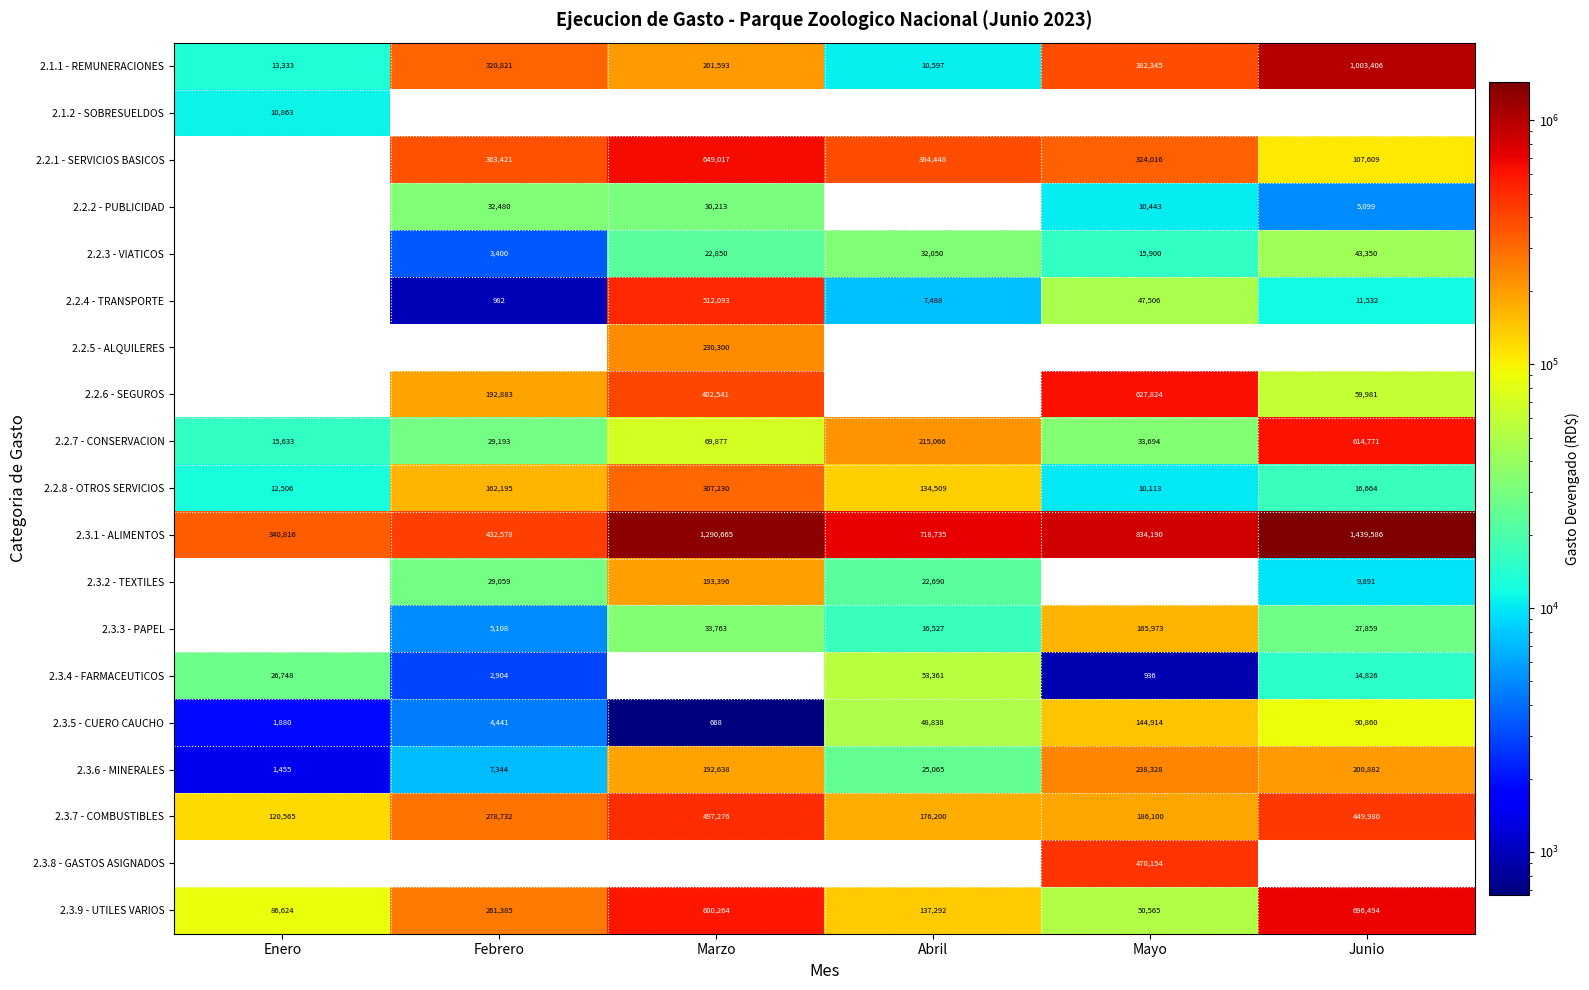

Read the 2.3.1 - ALIMENTOS value at Junio, to the nearest 100.

1439600